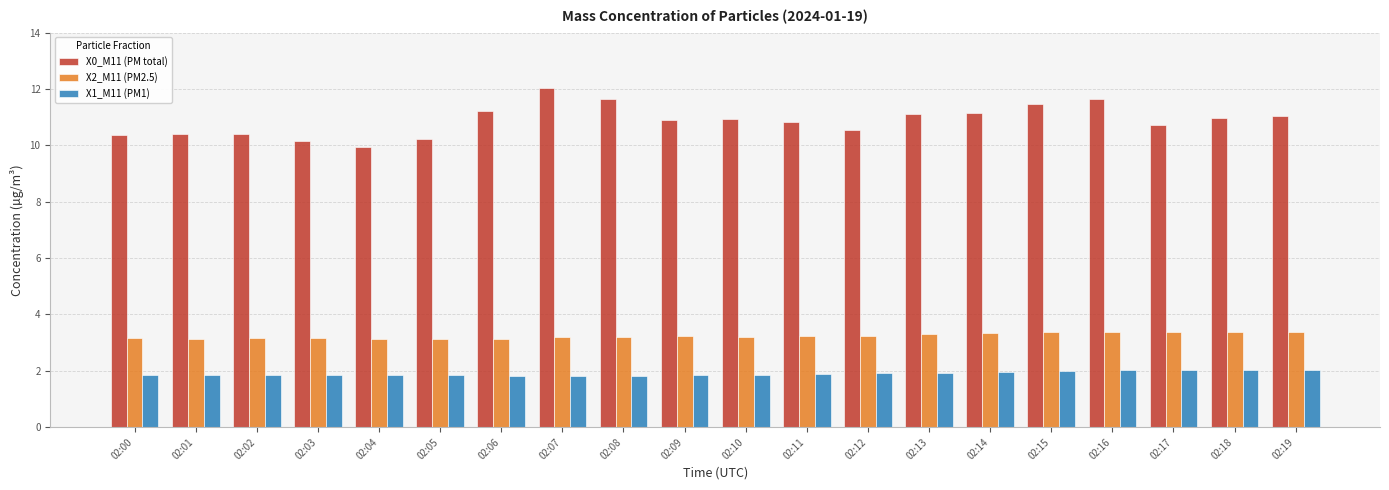

Read the X1_M11 (PM1) value at 02:06.

1.8